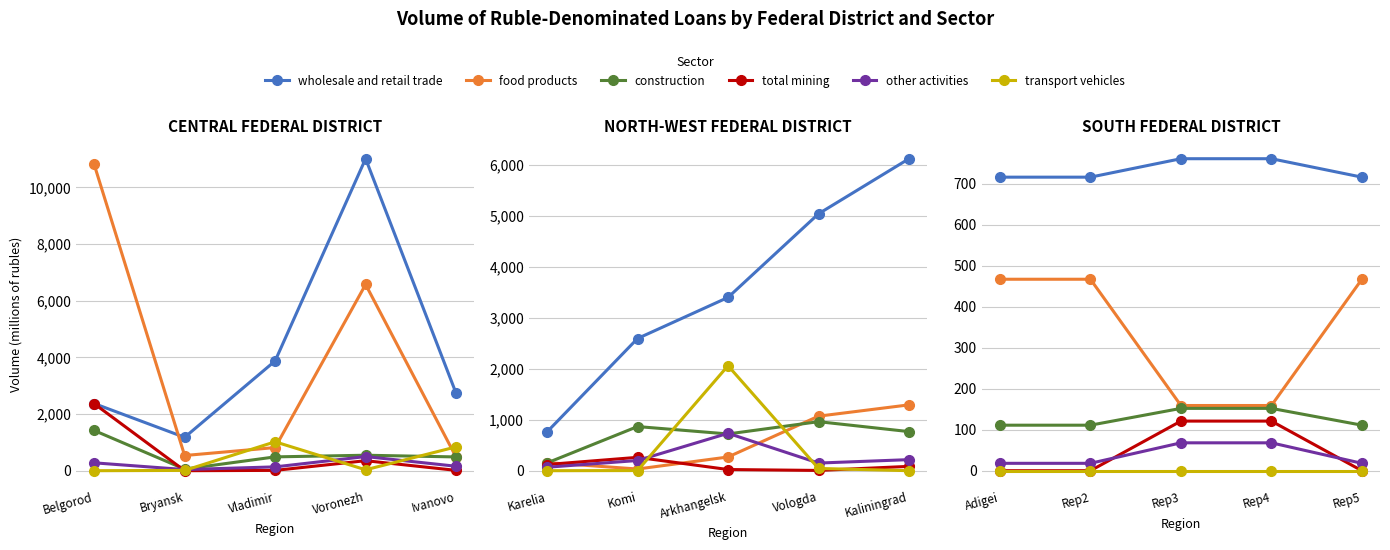

What position from the right is Rep3?

3